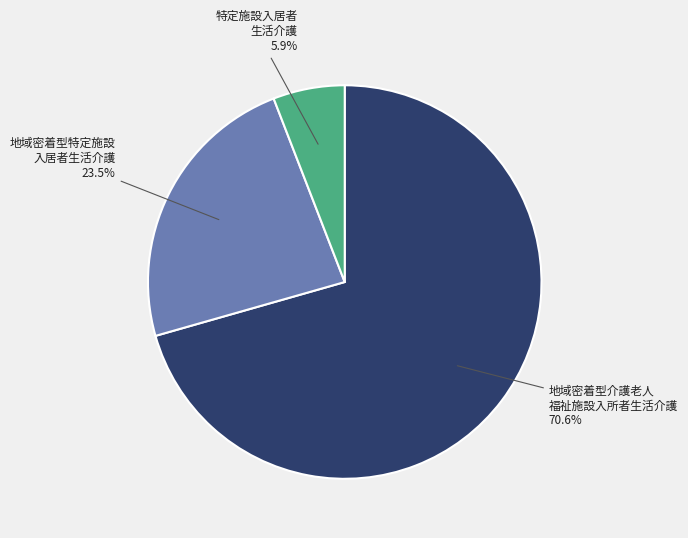

Is there any slice that represents more than half of the pie?

Yes